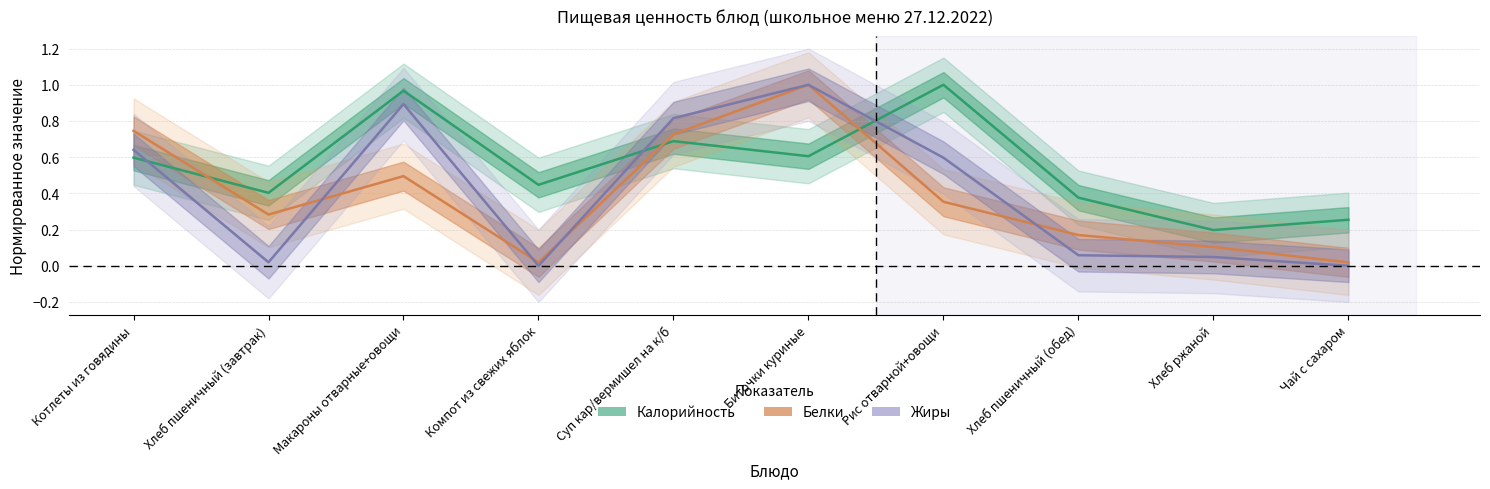

In Белки, how many points are lower than both neighbors (excluding endpoints)?

2